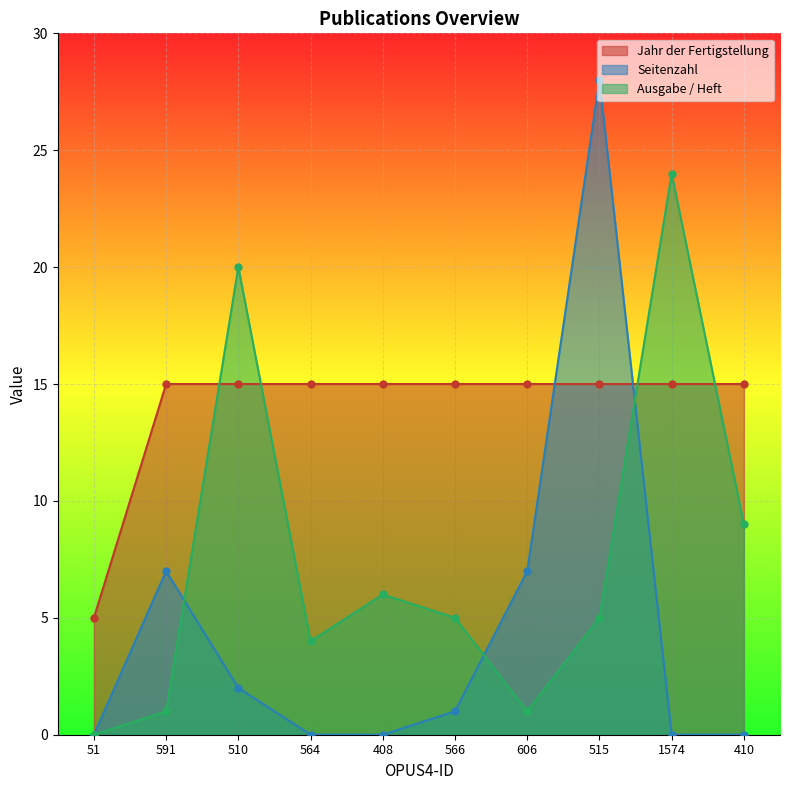

After their last crossing, which series has the higher values: Jahr der Fertigstellung or Seitenzahl?

Jahr der Fertigstellung